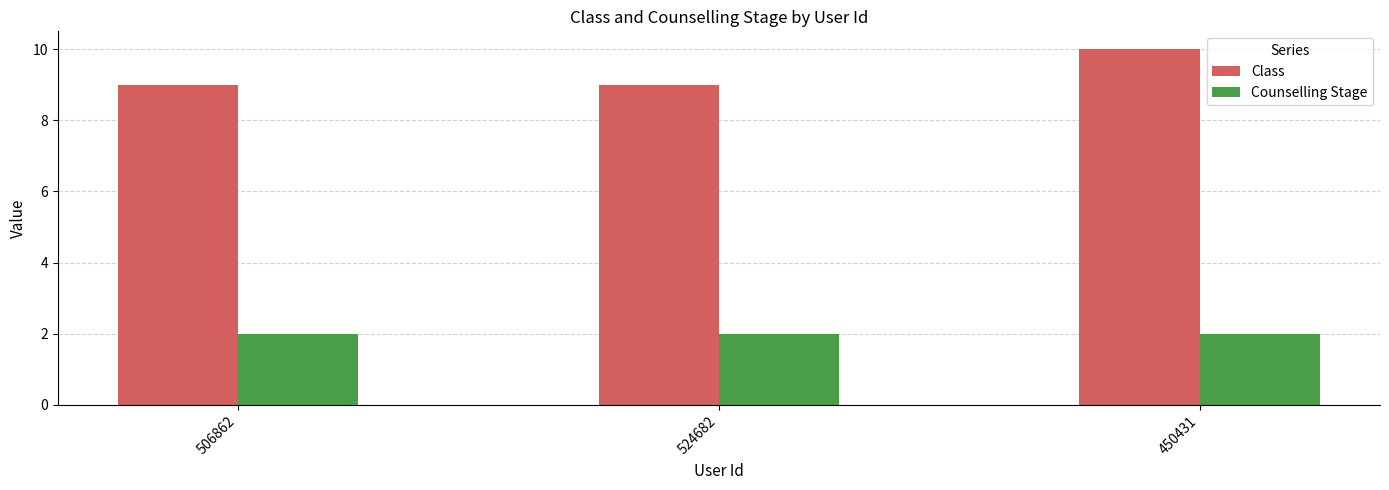

Which series changed the most between 524682 and 450431?

Class